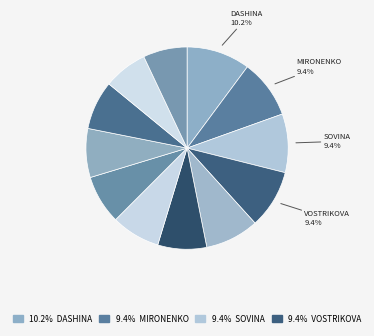

Count the number of slices in the pie.

12